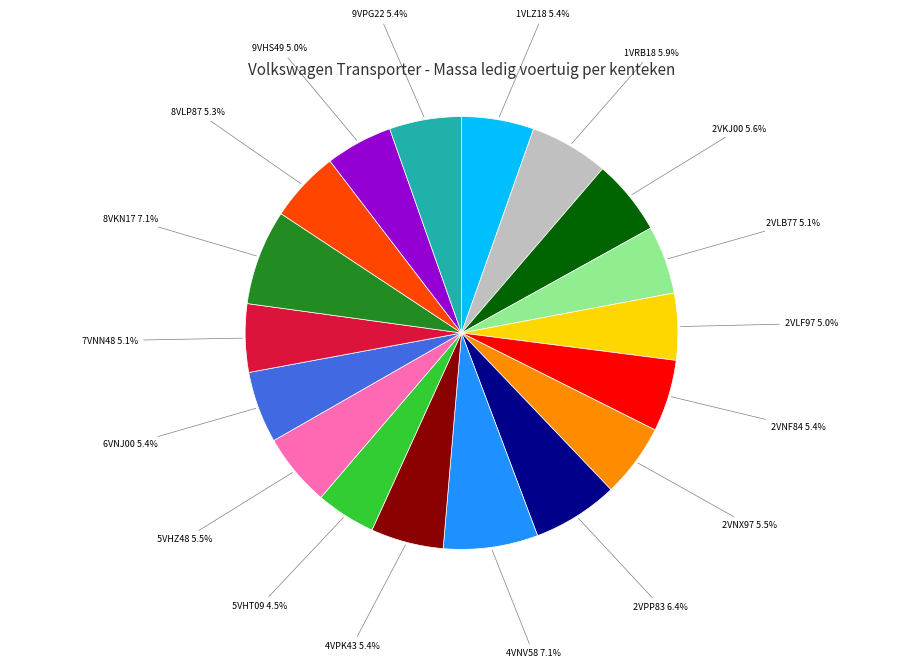

Which slice is the smallest?

5VHT09